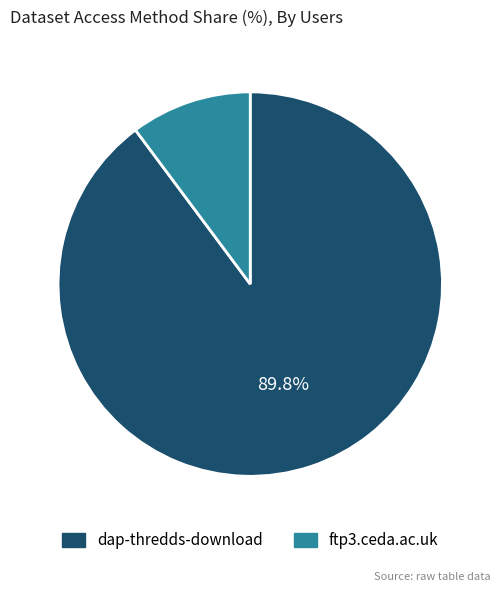

Is it true that dap-thredds-download is 90% of the pie?

True